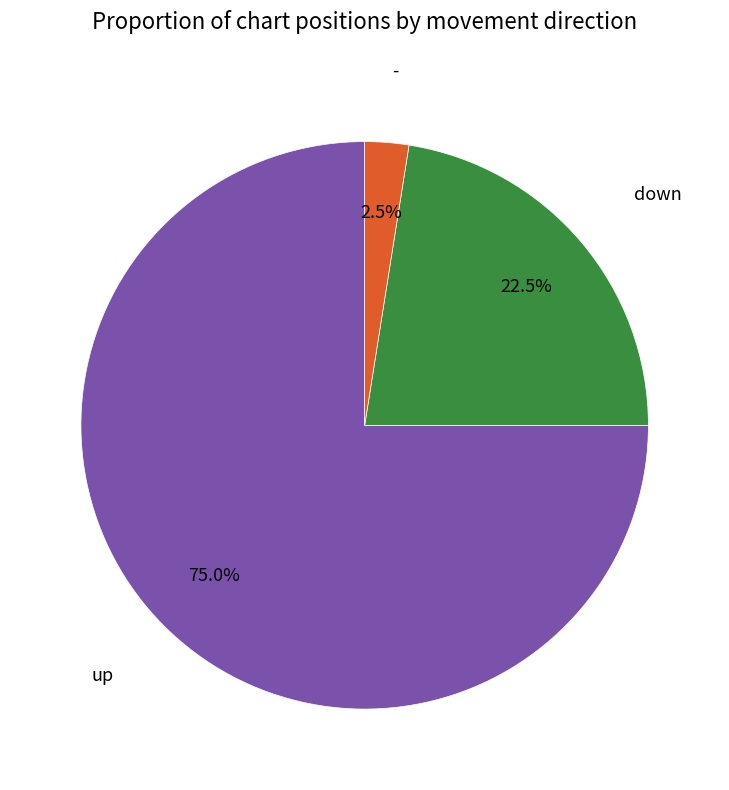

To the nearest percent, what is the average slice percentage?

33%